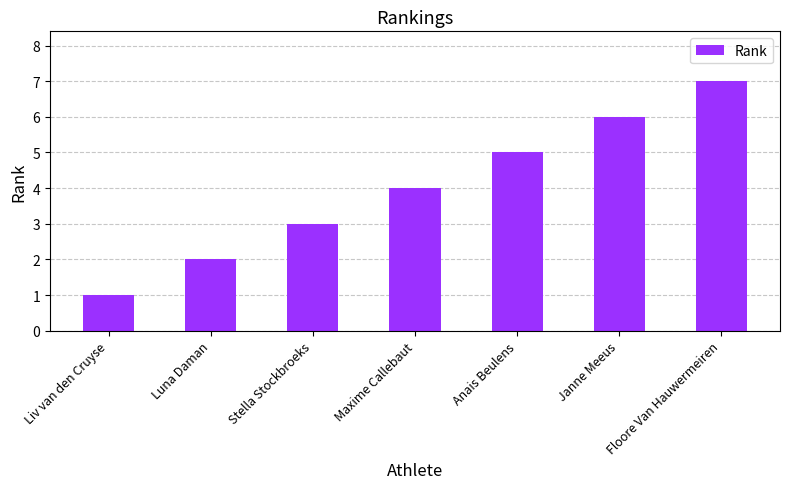

What is the change in value from Stella Stockbroeks to Maxime Callebaut?

+1